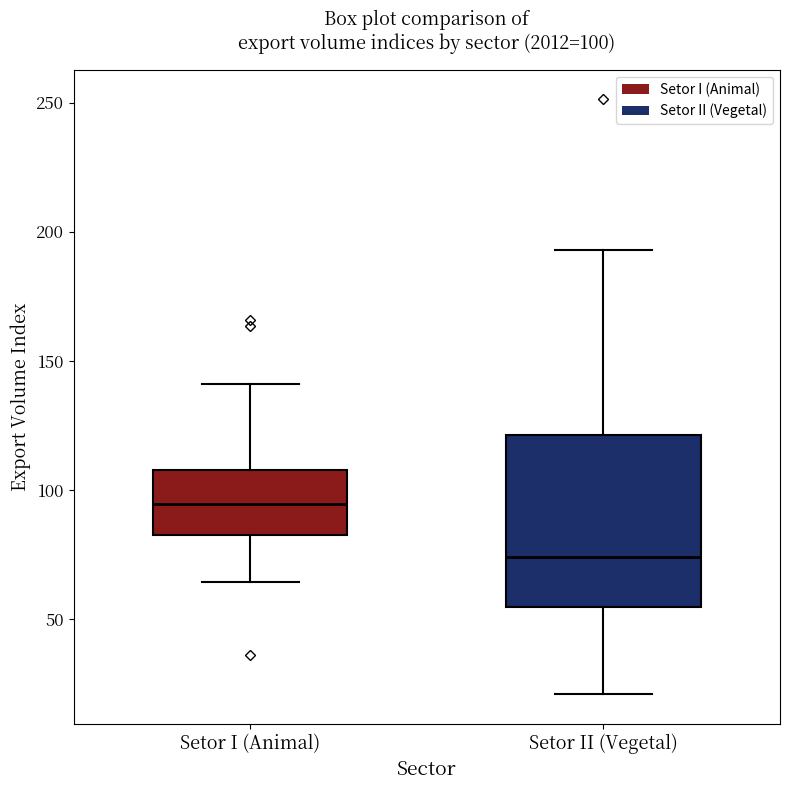

Which box is the tallest, from its lower edge to its upper edge?

Setor II (Vegetal)